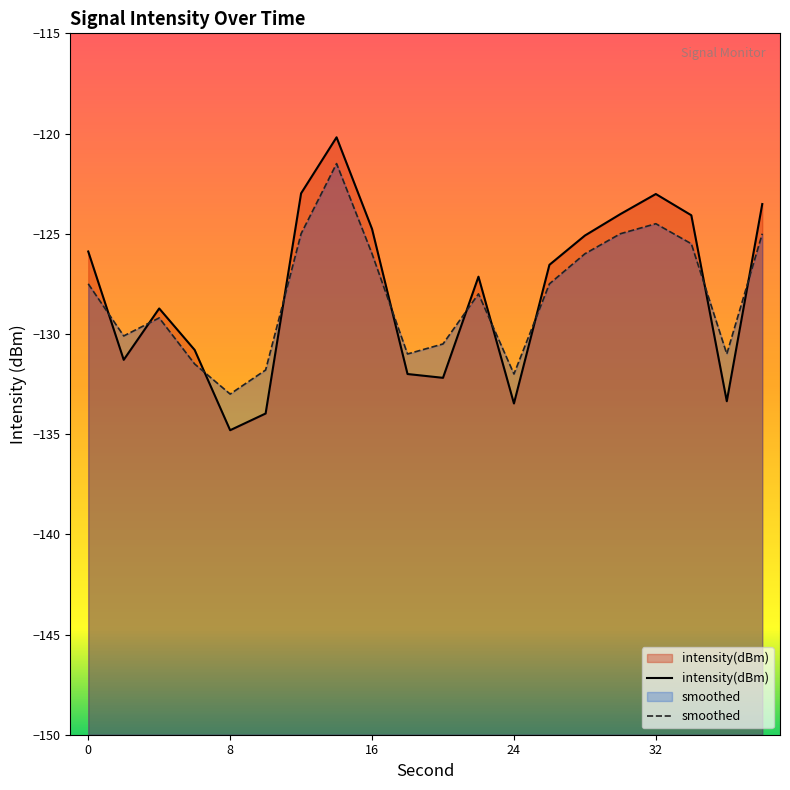

What is the lowest value of the smoothed series?

-133.0